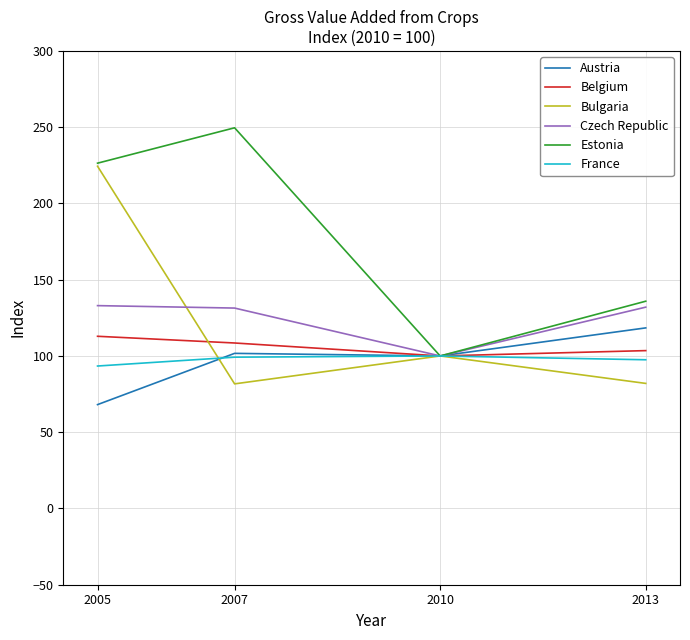

Does the chart have visible grid lines?

Yes